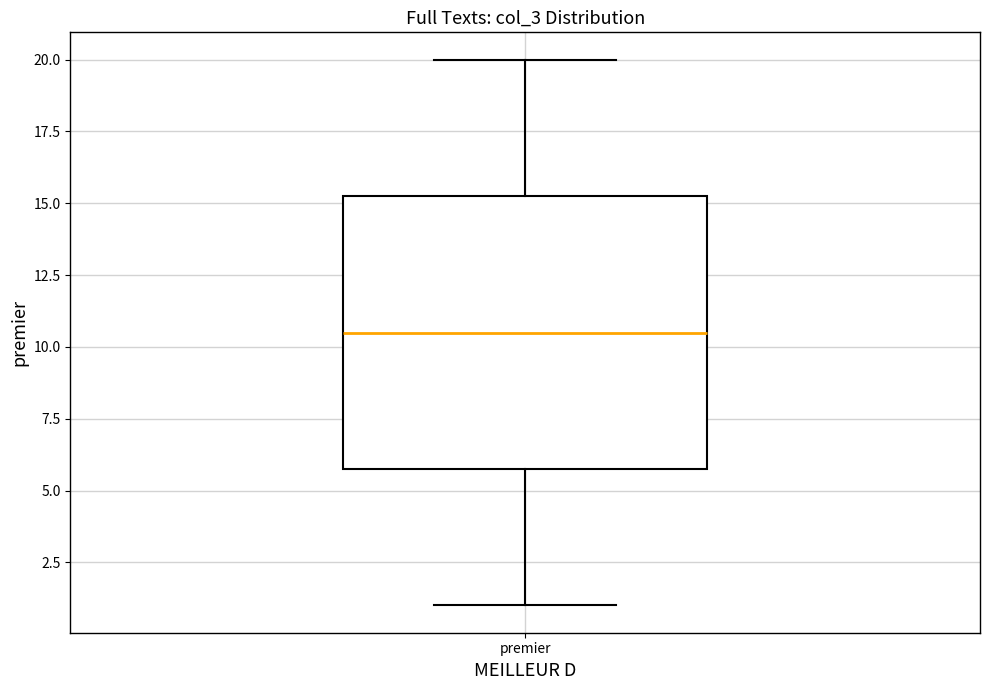

Read this box plot against the y-axis: the position of the median line, the range covered by the box, and the ends of both whiskers. The values are not printed on the chart, so give them approximately, as read against the axis.

median 10.5, box 6.0 to 15.5, whiskers 1.0 to 20.0